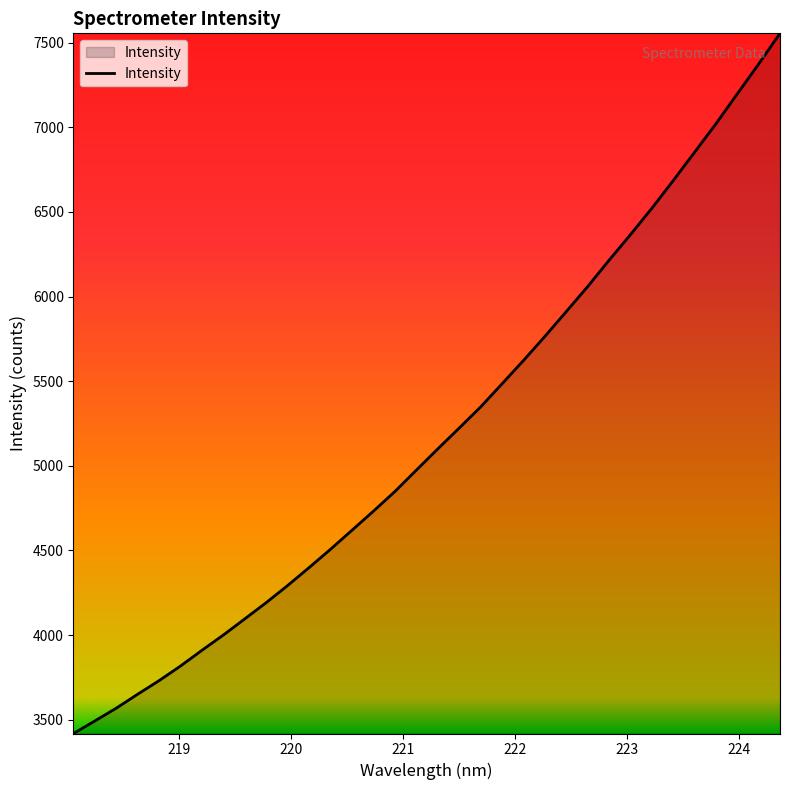

What is the greatest value displayed?

7554.6